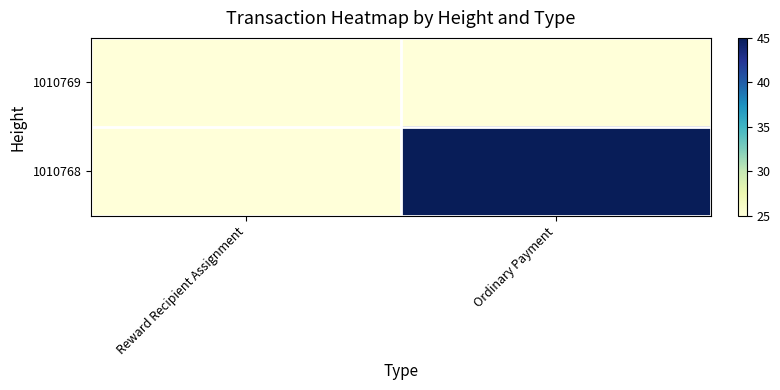

What is the total value across all series at Ordinary Payment?

70